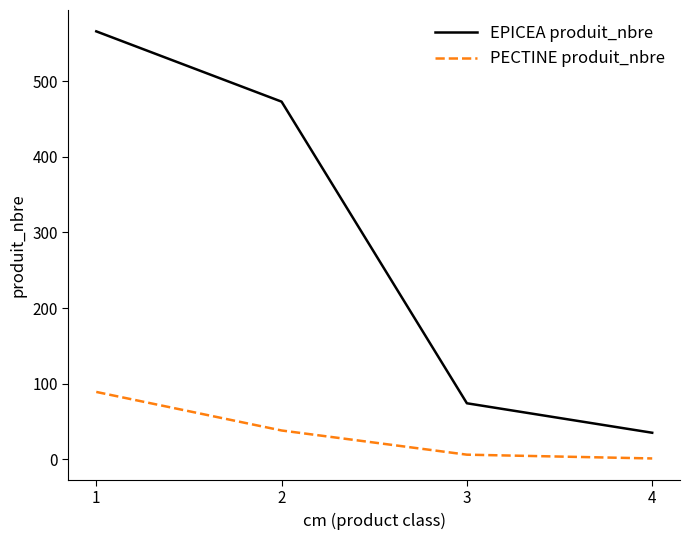

True or false: PECTINE produit_nbre and EPICEA produit_nbre cross at least once.

False